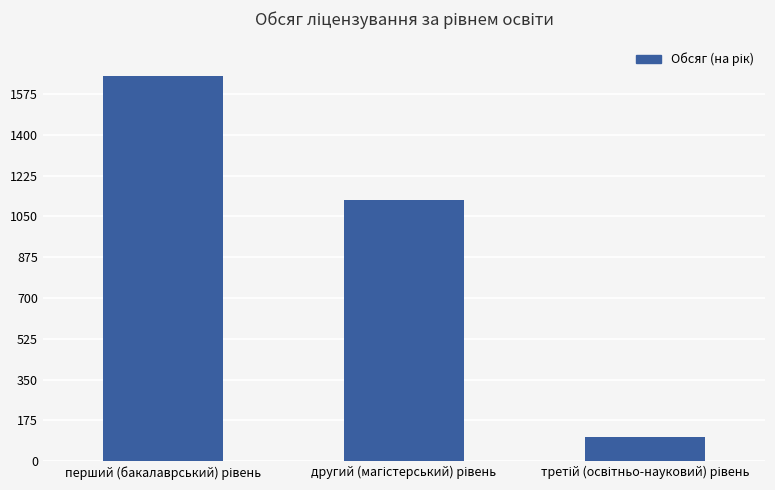

Reading left to right, list all the values displayed in this chart.

1652	1120	105